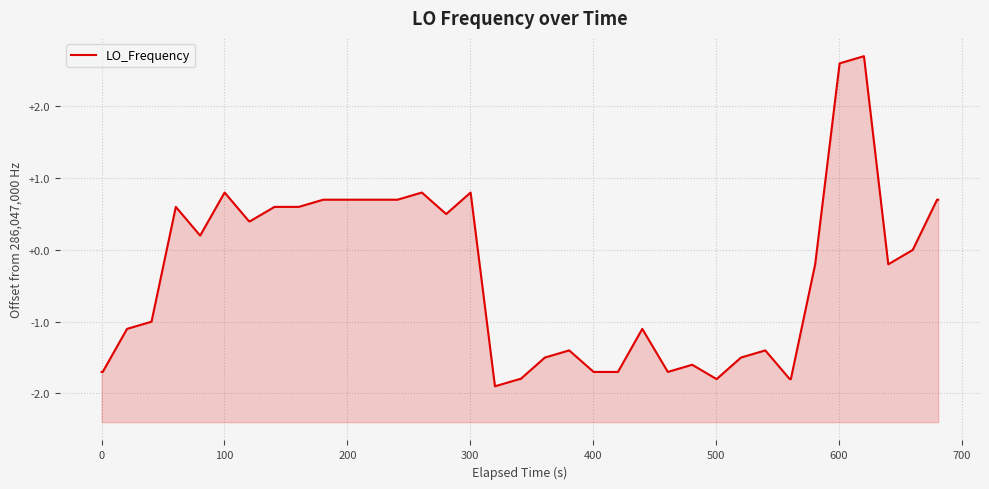

How many points are higher than both their immediate neighbors (excluding endpoints)?

9